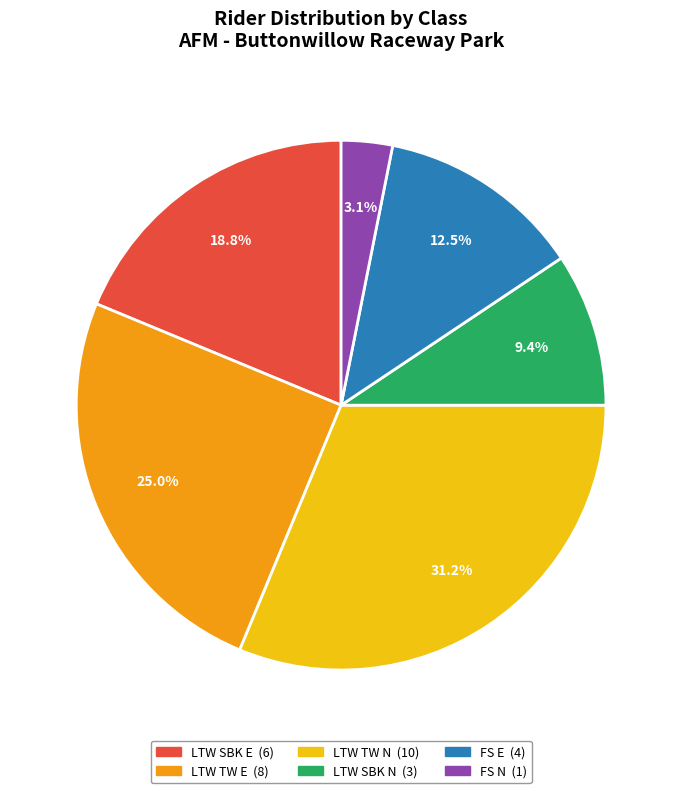

What is the ratio of the value at LTW SBK N to the value at LTW TW E?

0.4